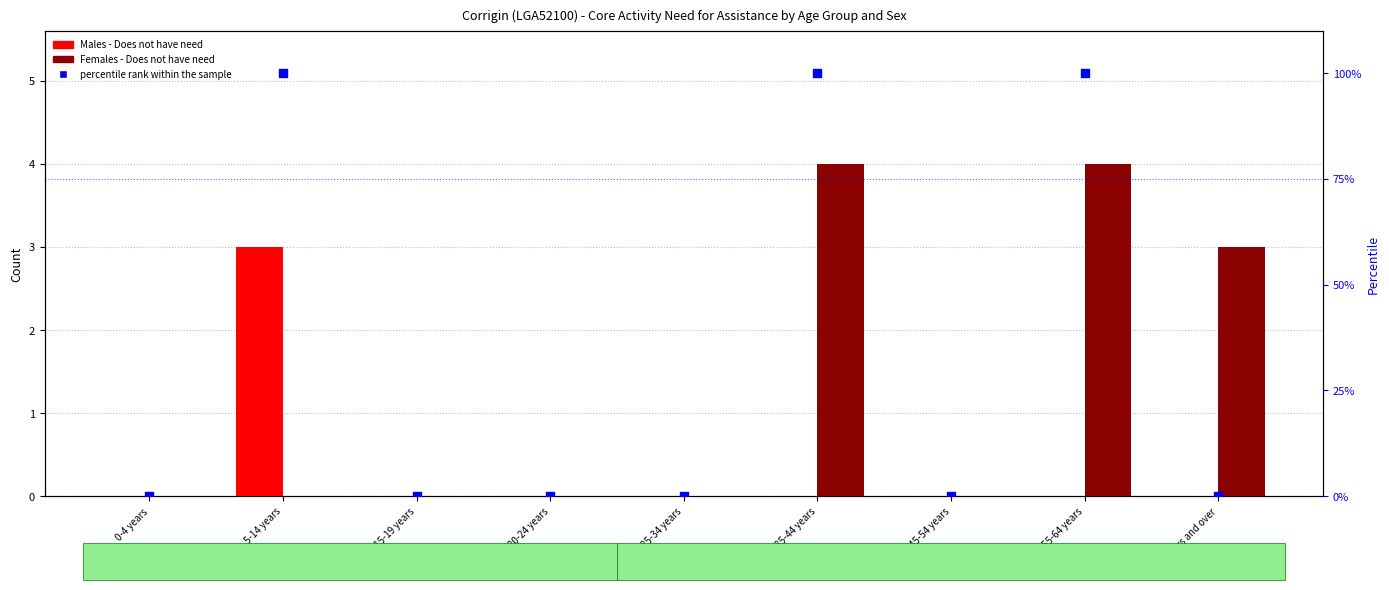

At how many categories does at least one series exceed 53?

3